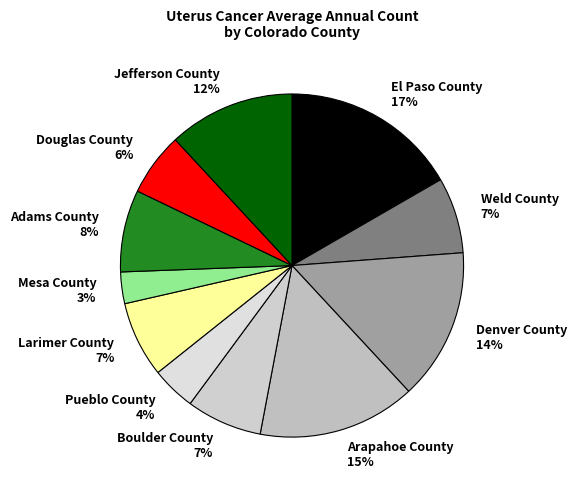

Is there any slice that represents more than half of the pie?

No